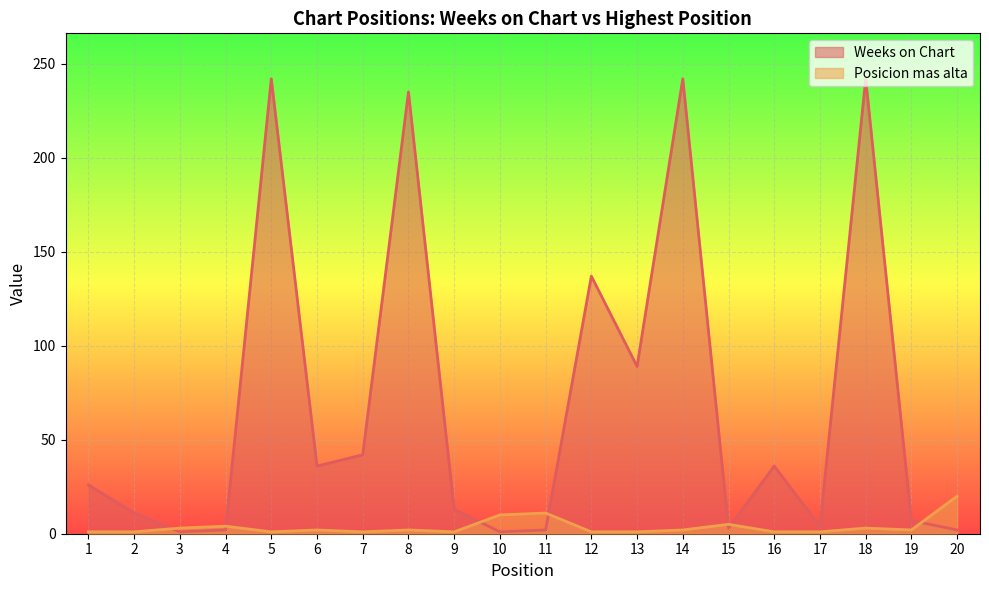

Which label corresponds to the largest value in the chart?

5